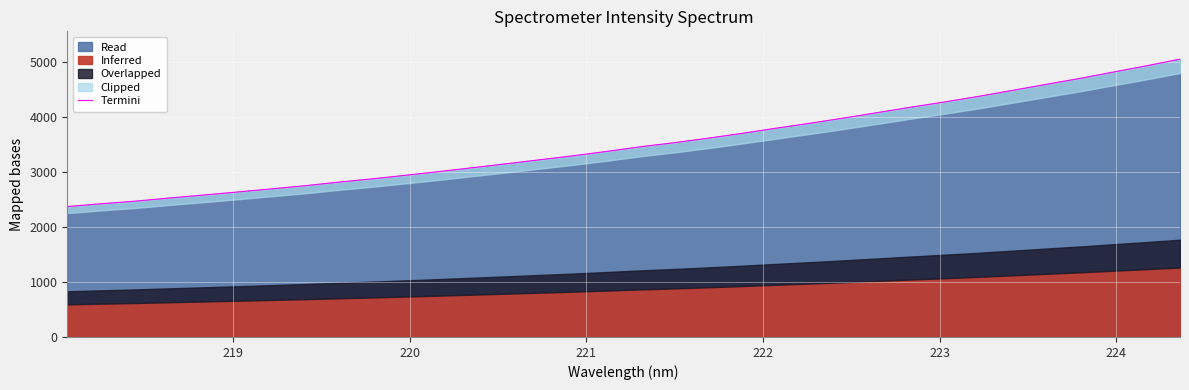

What is the lowest value of the Read series?

2370.2